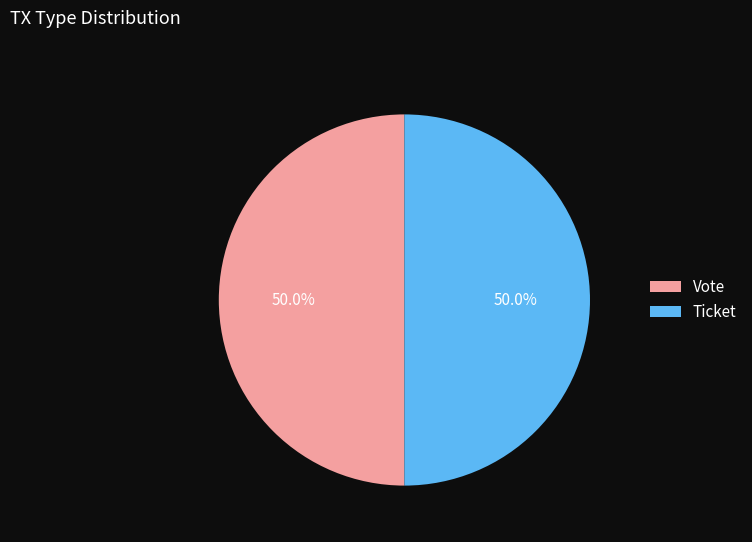

What is the ratio of the value at Vote to the value at Ticket?

1.0